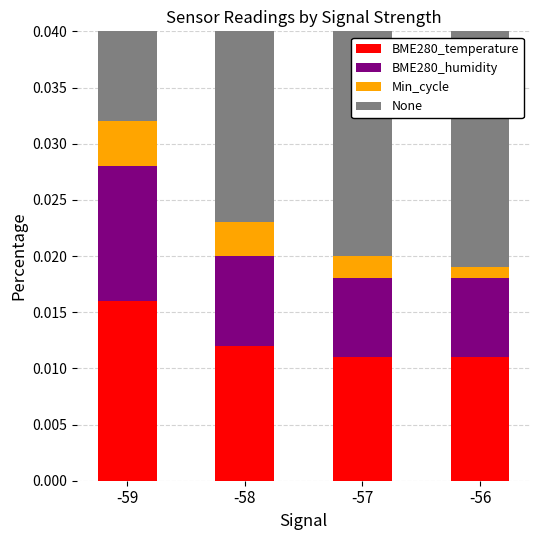

List the series in order of their overall mean, highest first.

None, BME280_temperature, BME280_humidity, Min_cycle